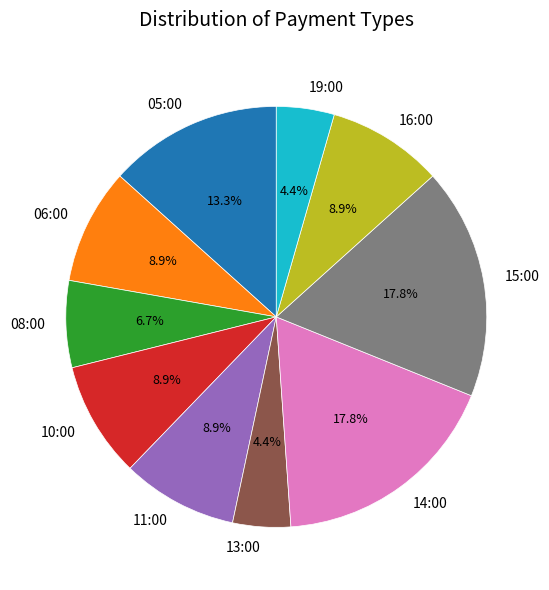

Is 15:00 the majority of the pie?

No